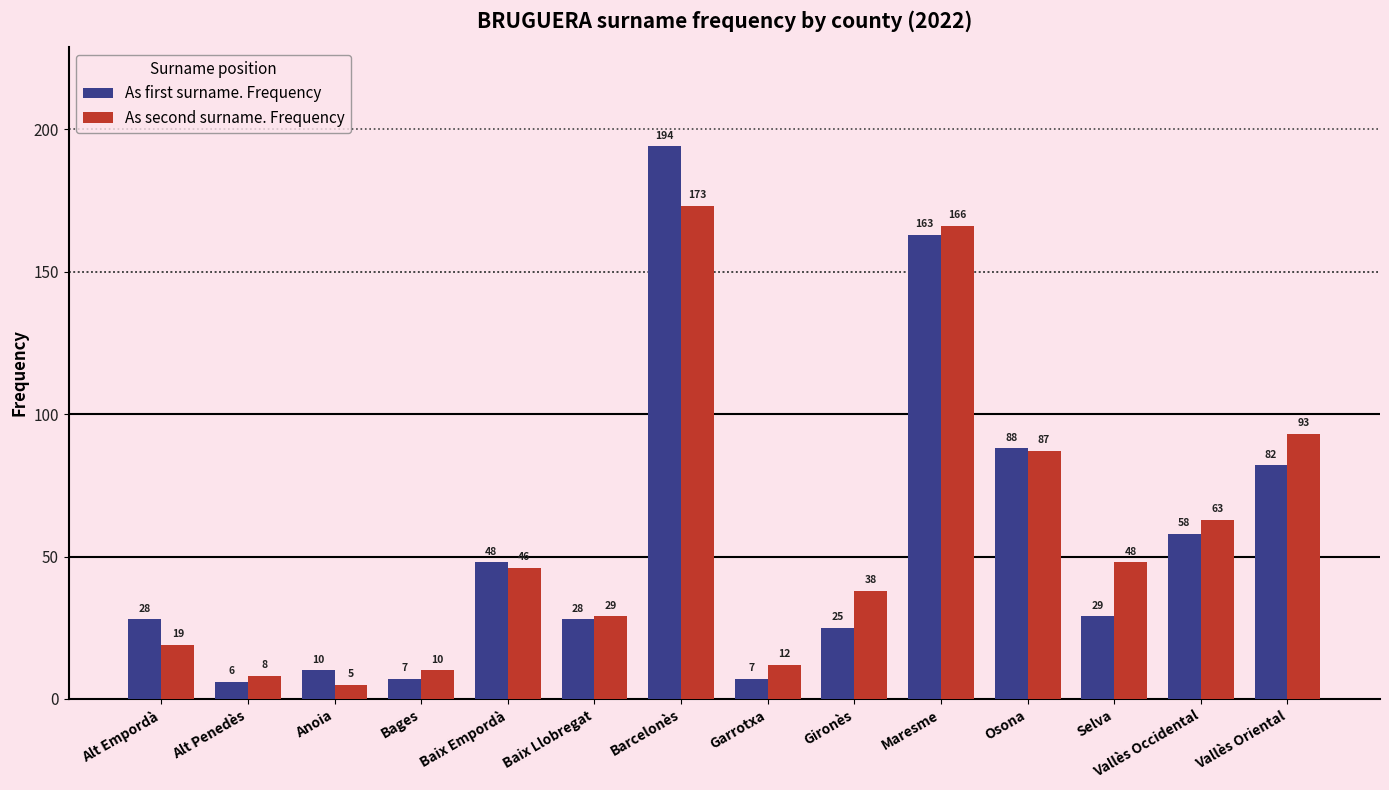

True or false: As first surname. Frequency has a value of 82 at Vallès Oriental.

True